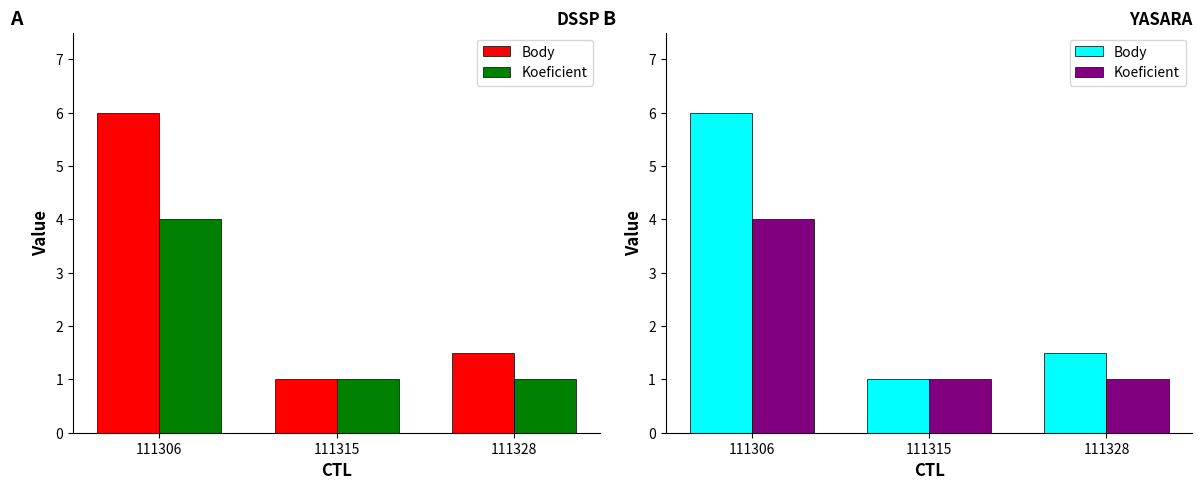

What is the value of the Koeficient bar at the 1st from the left?

4.0